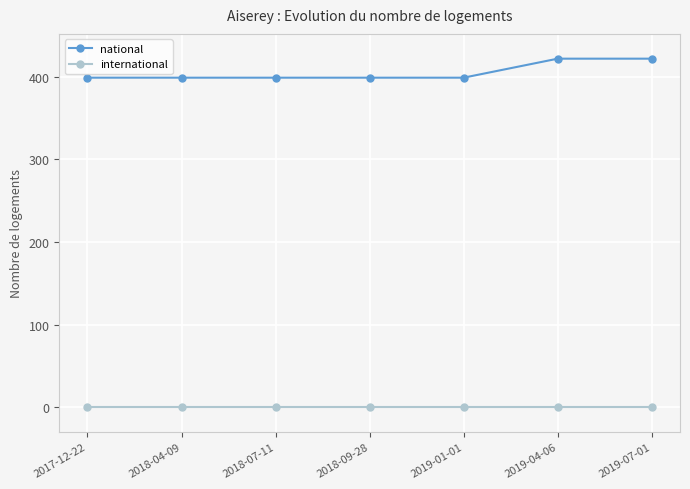

List the series in order of their overall mean, highest first.

national, international